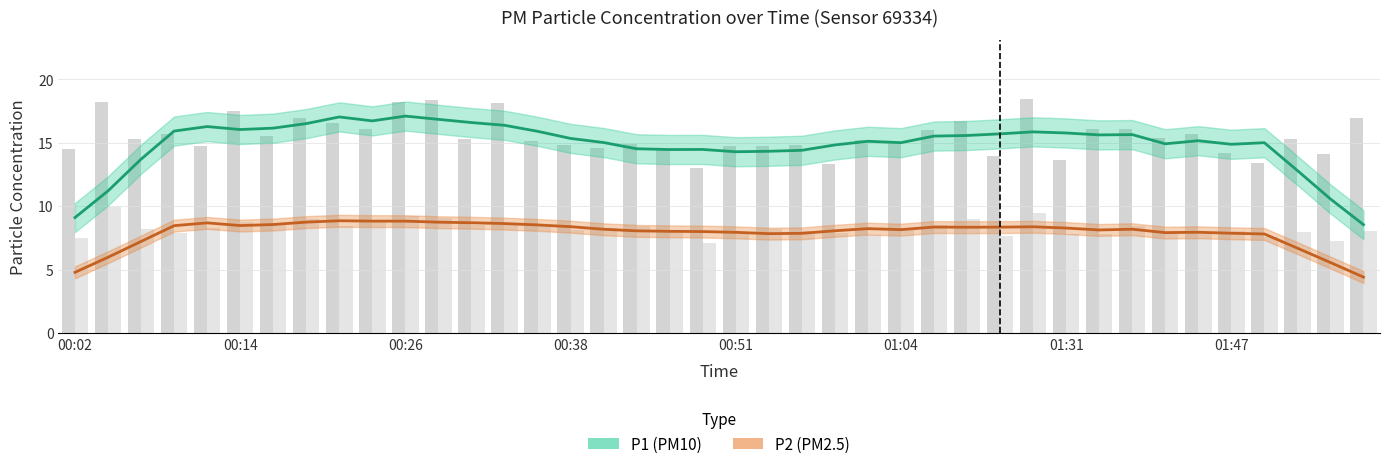

Rank the series at 01:04 from highest to lowest value.

P1, P2